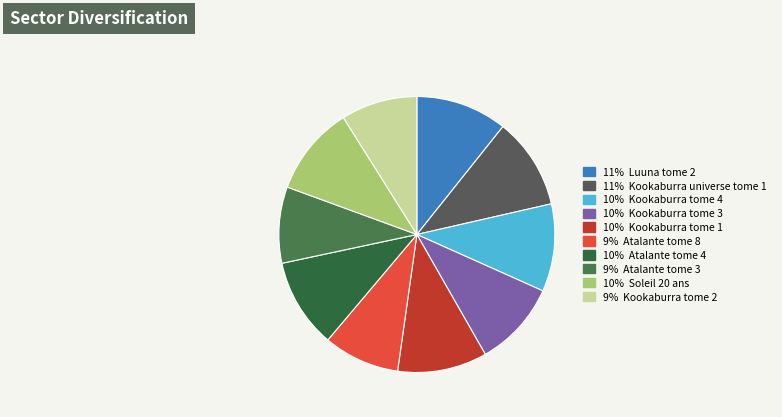

What is the smallest slice in the pie chart?

Atalante tome 8